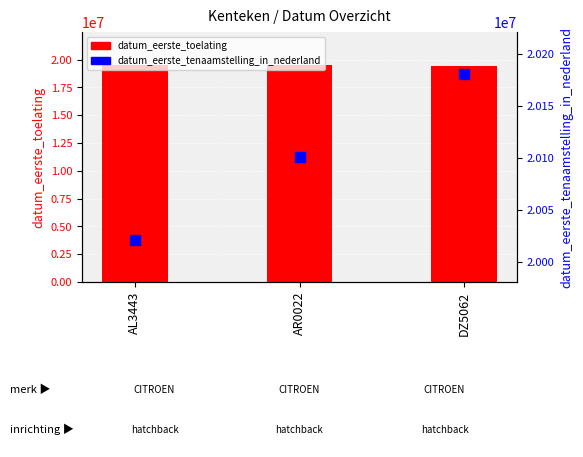

Is the value of datum_eerste_tenaamstelling_in_nederland at DZ5062 greater than the value of datum_eerste_toelating at AL3443?

Yes